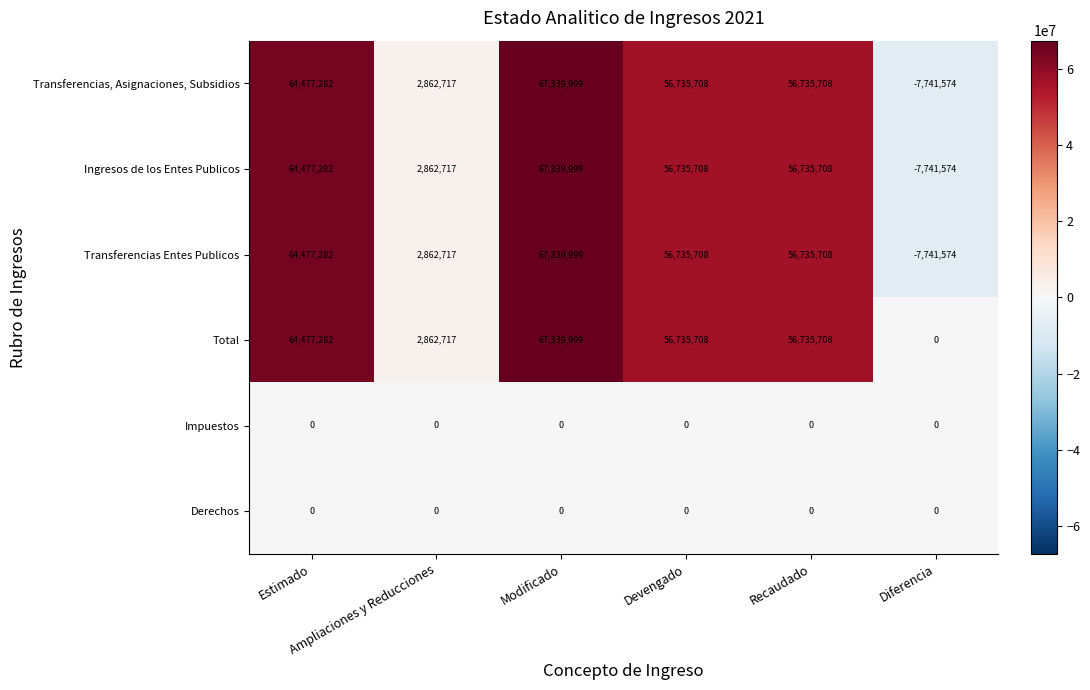

Which label corresponds to the largest value in the chart?

Modificado